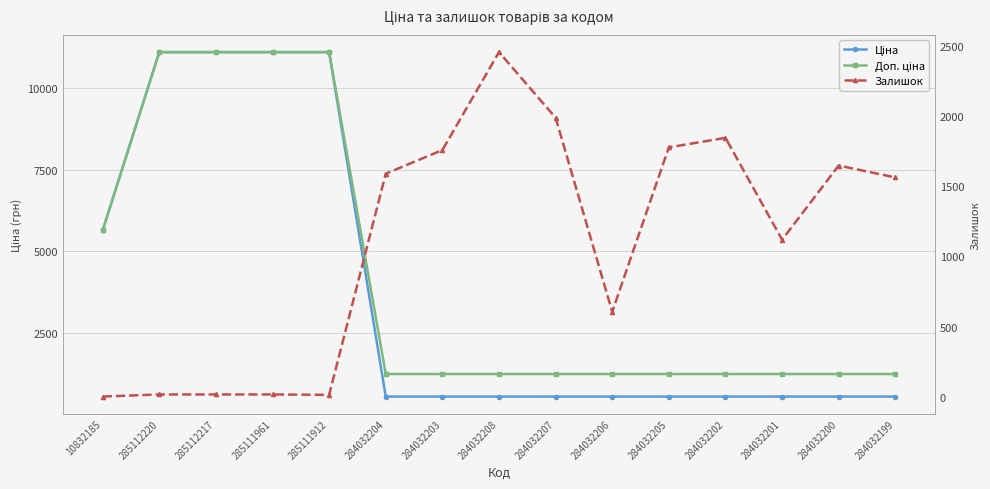

True or false: Доп. ціна has more than 1 interior local peaks.

False